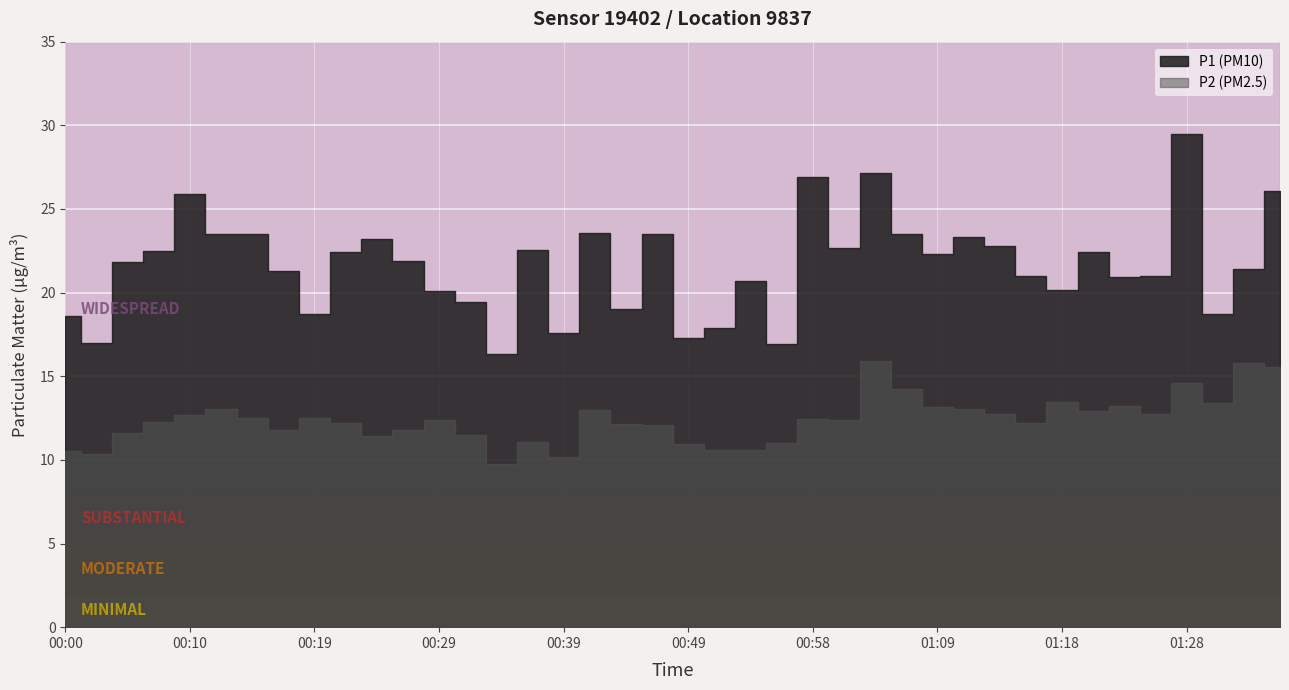

True or false: P1 and P2 cross at least once.

False